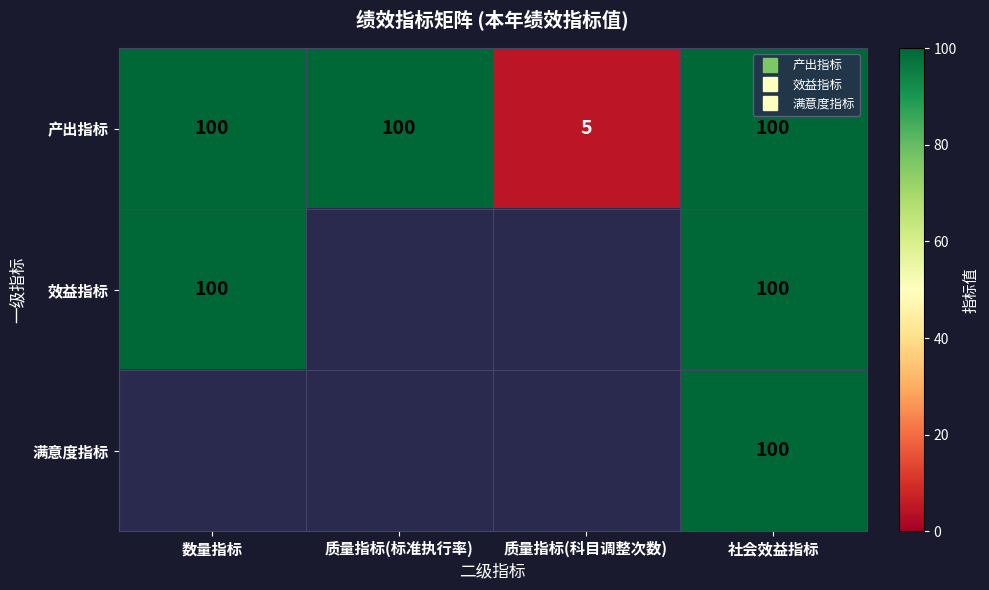

At which category is the sum across all series the highest?

社会效益指标